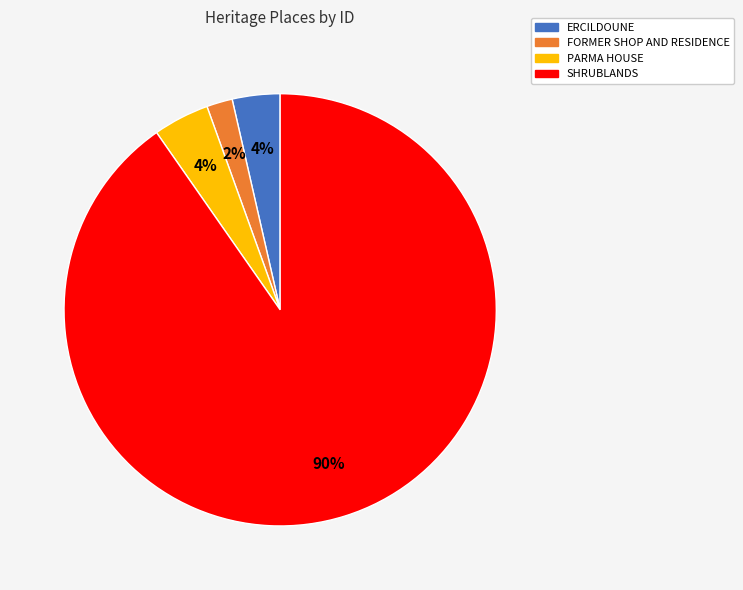

Is the sum of PARMA HOUSE and ERCILDOUNE greater than half?

No